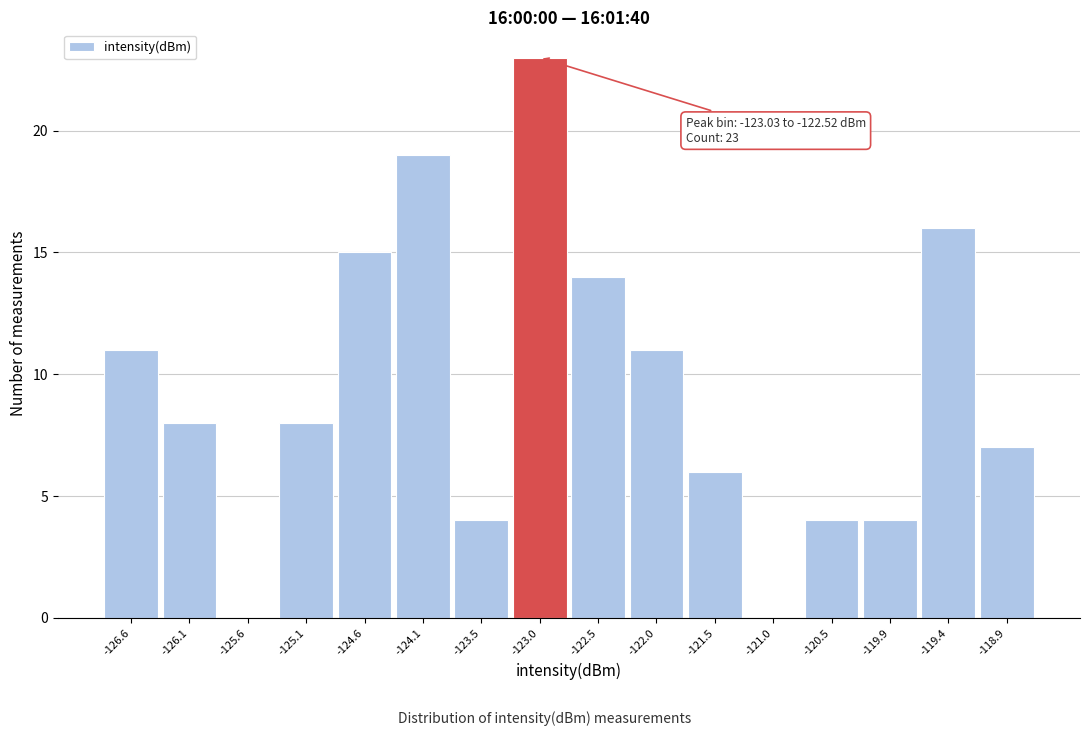

Reading left to right, transcribe all the data shown in this chart.

-126.6=11	-126.1=8	-125.6=0	-125.1=8	-124.6=15	-124.1=19	-123.5=4	-123.0=23	-122.5=14	-122.0=11	-121.5=6	-121.0=0	-120.5=4	-119.9=4	-119.4=16	-118.9=7